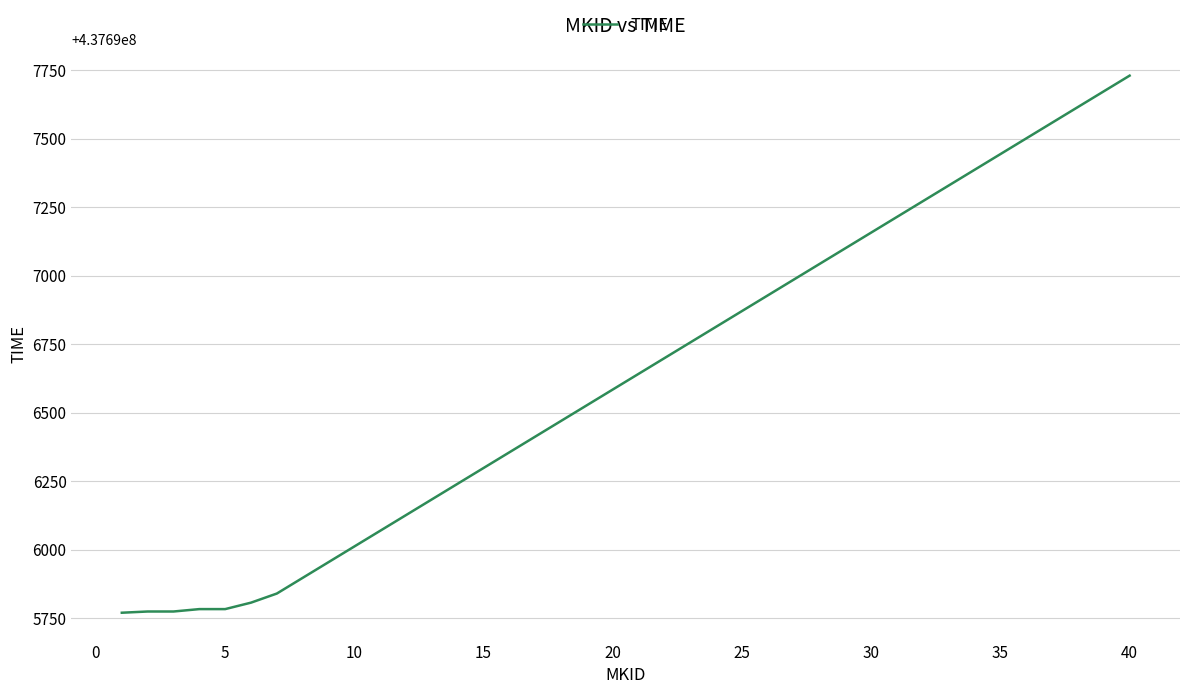

Count the number of data series in this chart.

1